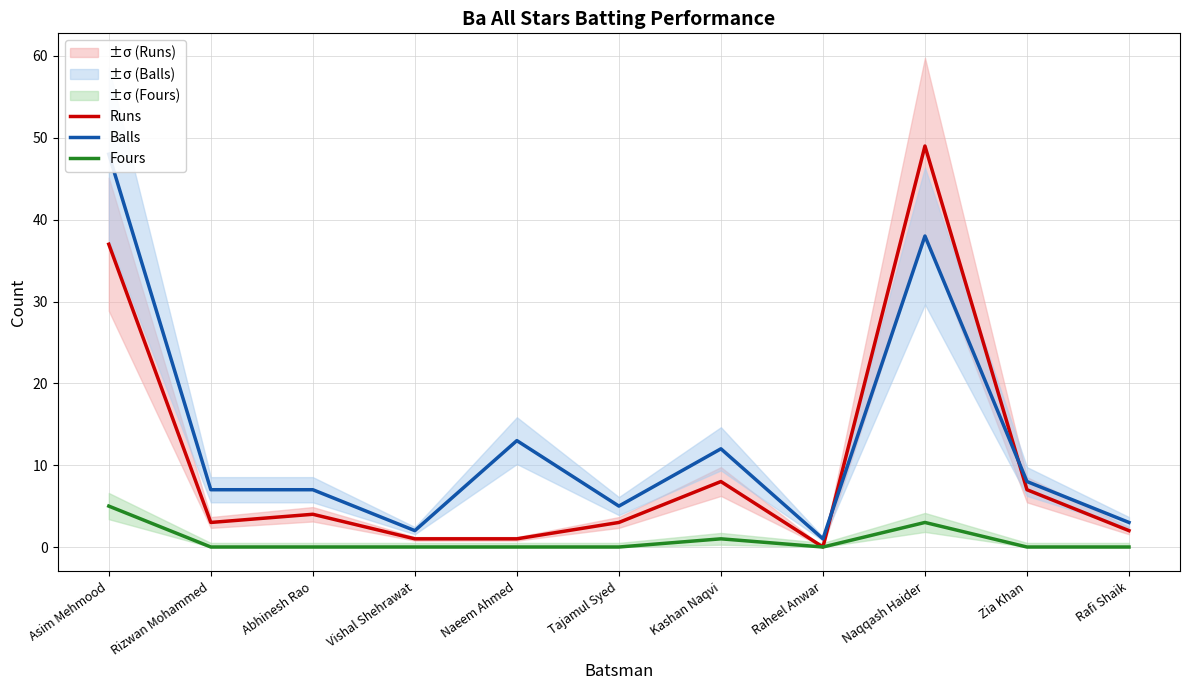

What is the value of the Balls point at the 1st from the left?

48